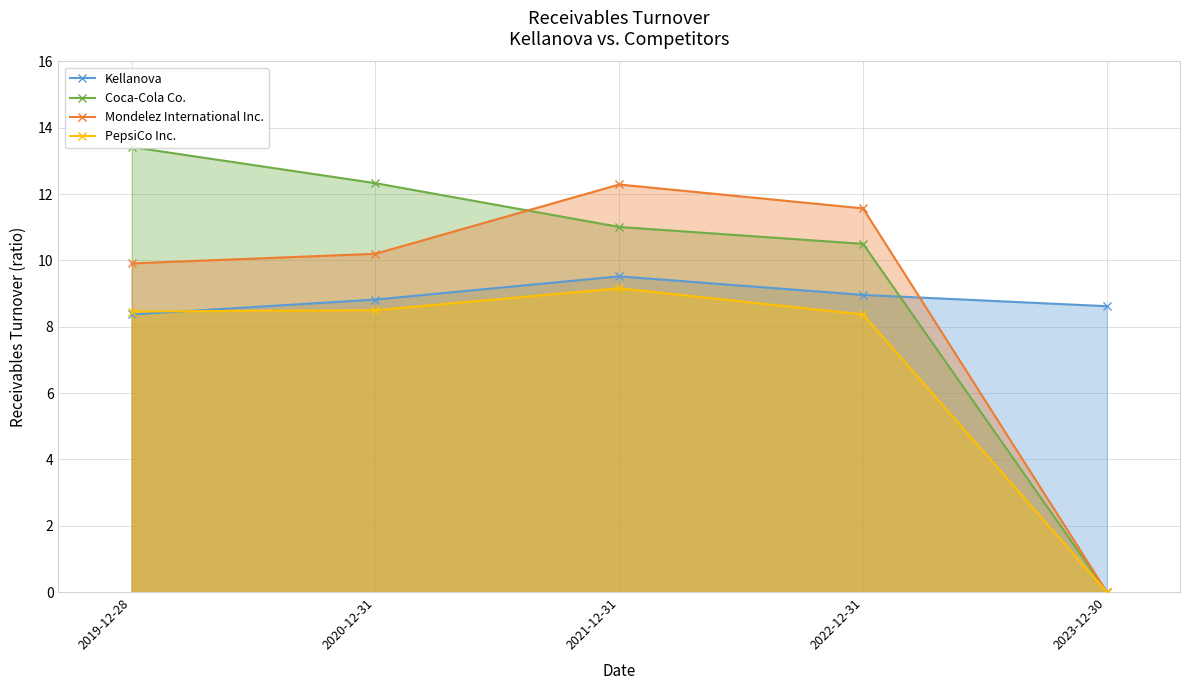

What position from the right is 2019-12-28?

5